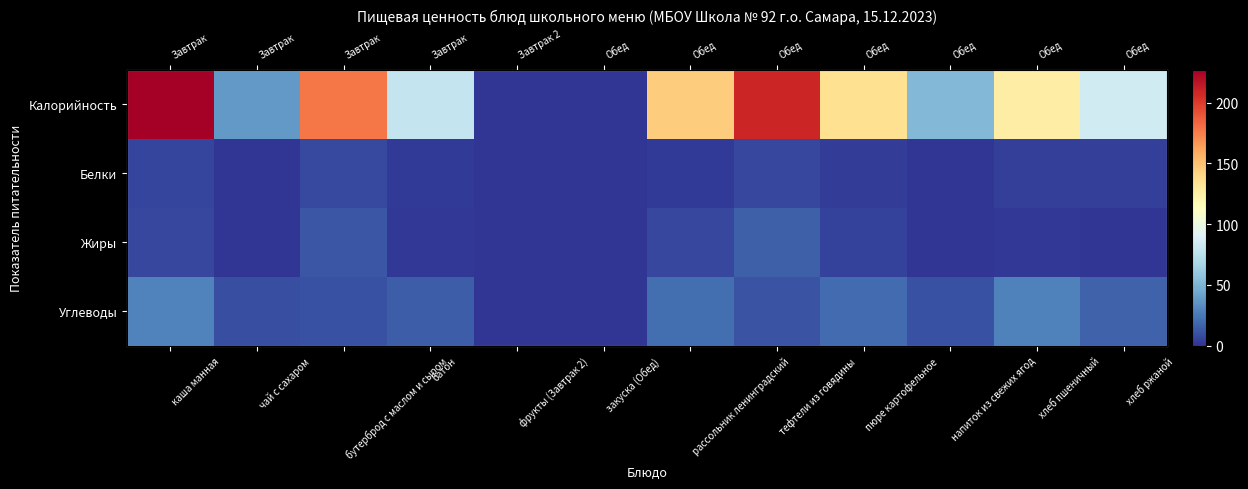

What is the difference between the Углеводы values at батон and хлеб пшеничный?

13.1